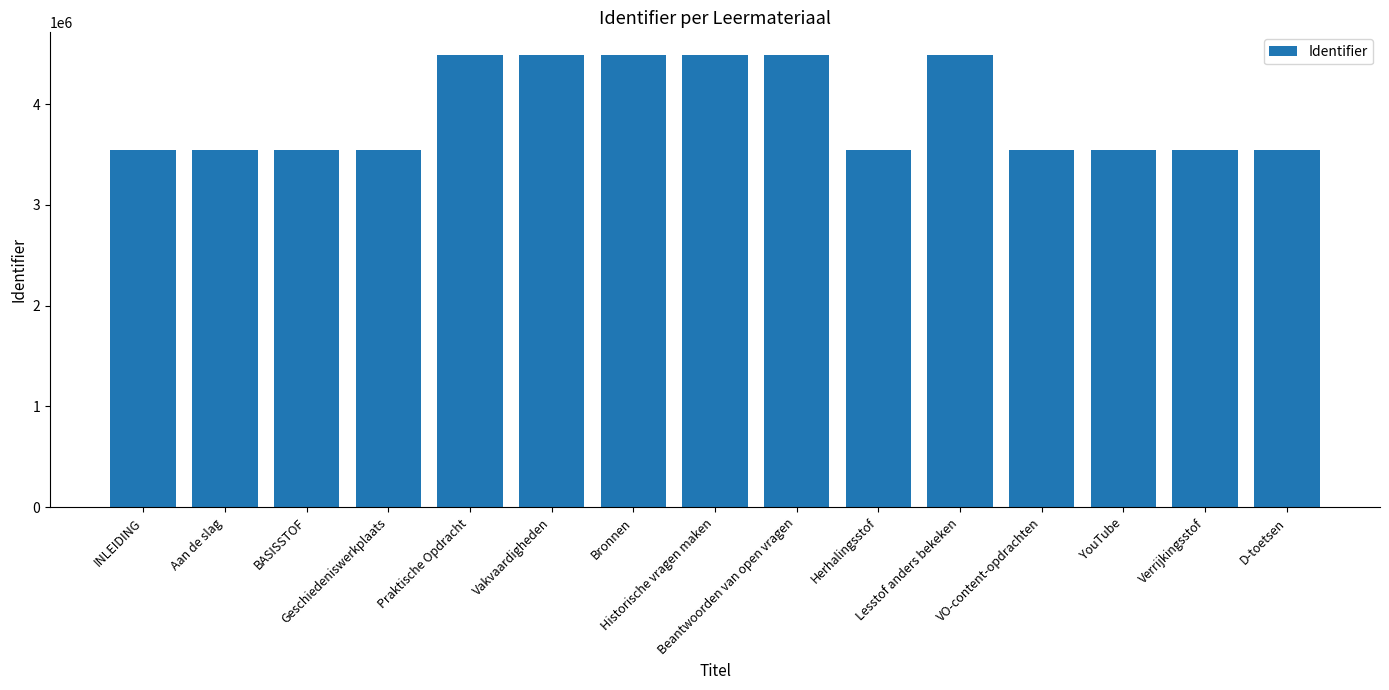

Count the number of categories in the chart.

15